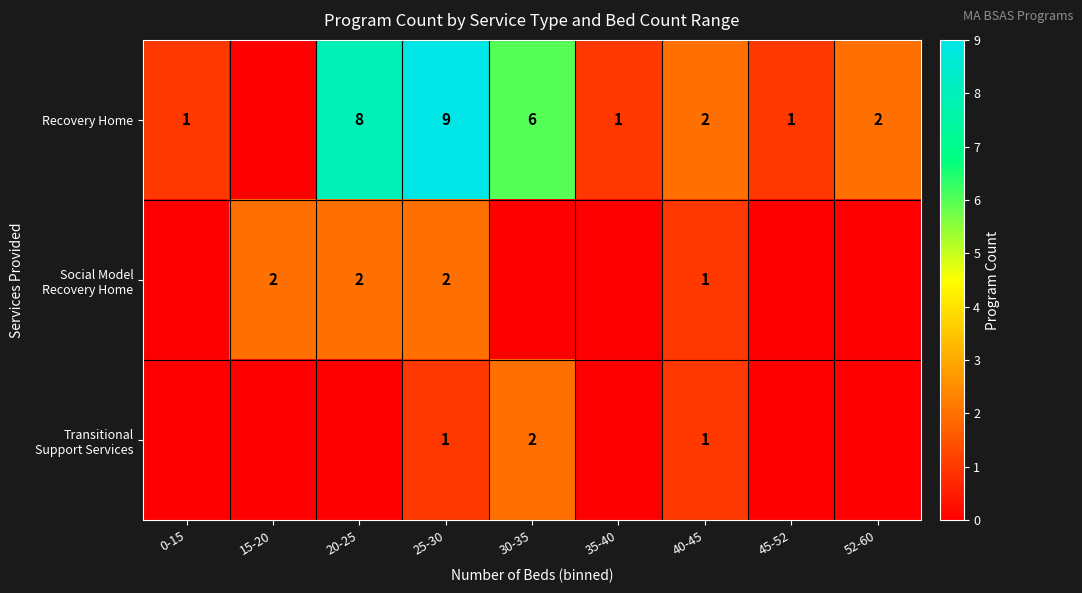

What is the difference between the maximum and second lowest values in the Transitional Support Services series?

2